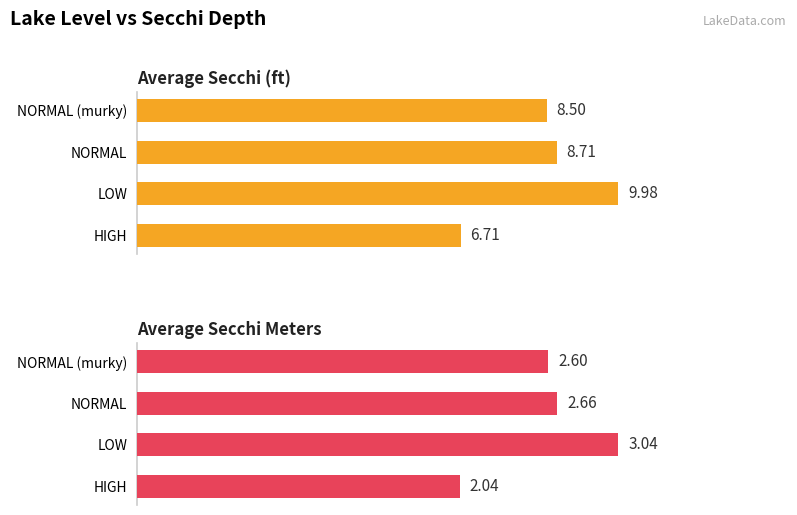

What is the difference between the maximum and minimum values in the Average Secchi (ft) series?

3.3